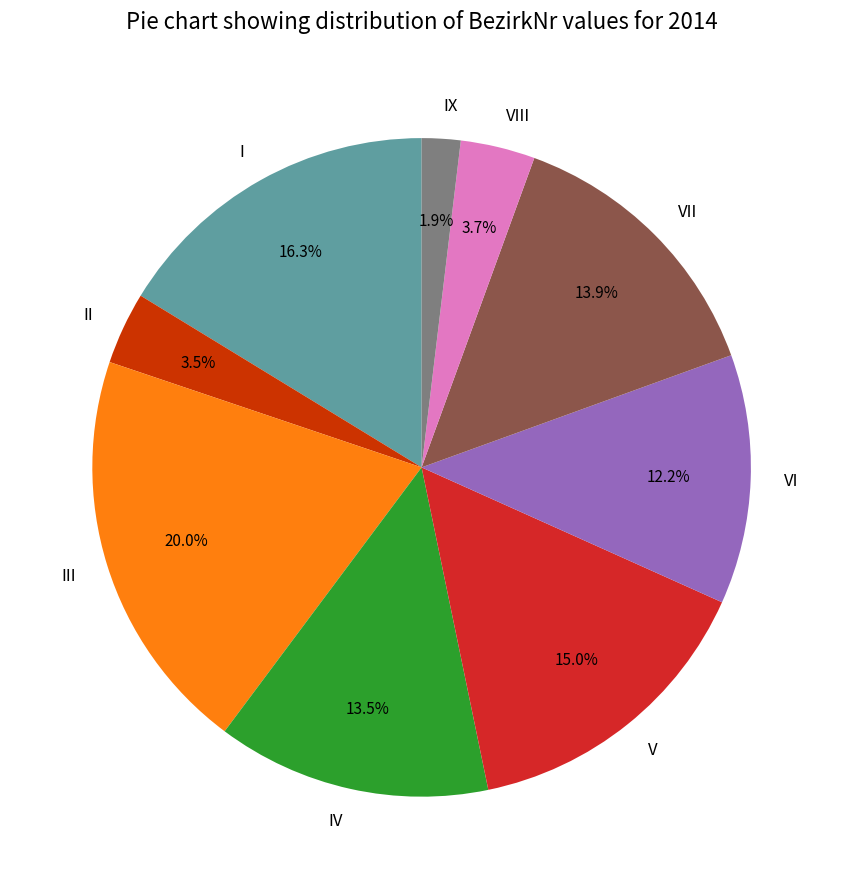

Approximately how many times larger is the value at VI compared to V?

0.8